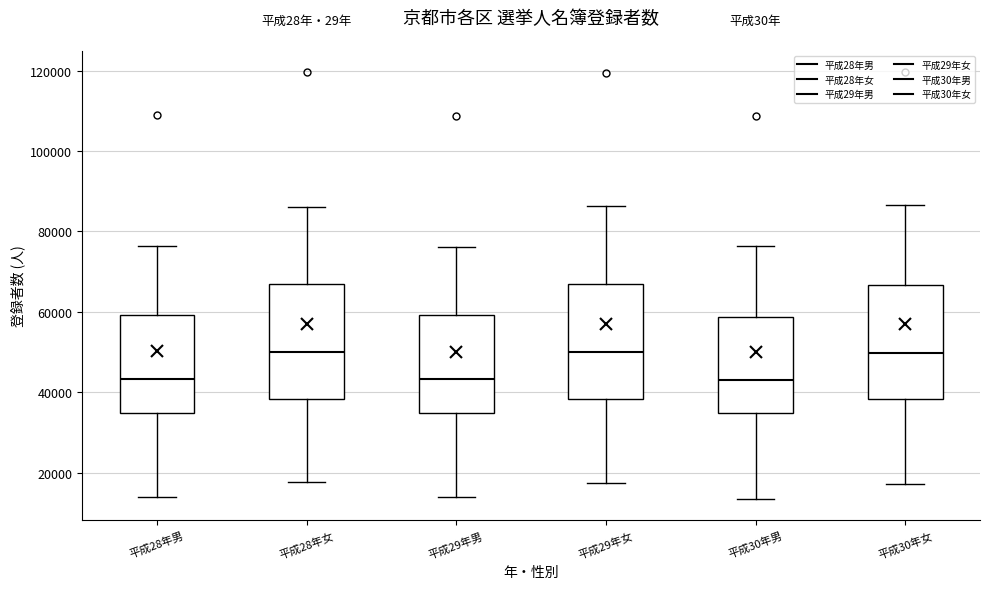

Reading left to right, transcribe this box plot: for each box, give where its median line is, the range the box spans, and where its two whiskers end, as read against the y-axis. The values are not printed on the chart, so give them approximately, as read against the axis.

平成28年男: median 44000, box 34000 to 60000, whiskers 14000 to 76000
平成28年女: median 50000, box 38000 to 66000, whiskers 18000 to 86000
平成29年男: median 44000, box 34000 to 60000, whiskers 14000 to 76000
平成29年女: median 50000, box 38000 to 66000, whiskers 18000 to 86000
平成30年男: median 44000, box 34000 to 58000, whiskers 14000 to 76000
平成30年女: median 50000, box 38000 to 66000, whiskers 18000 to 86000